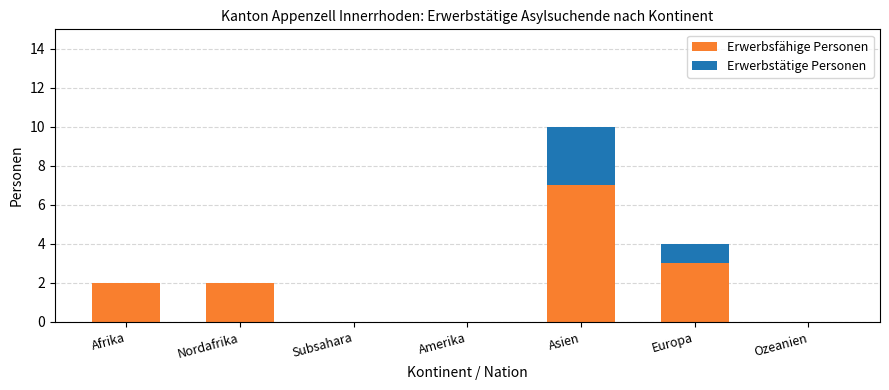

How many data points does each series have?

7